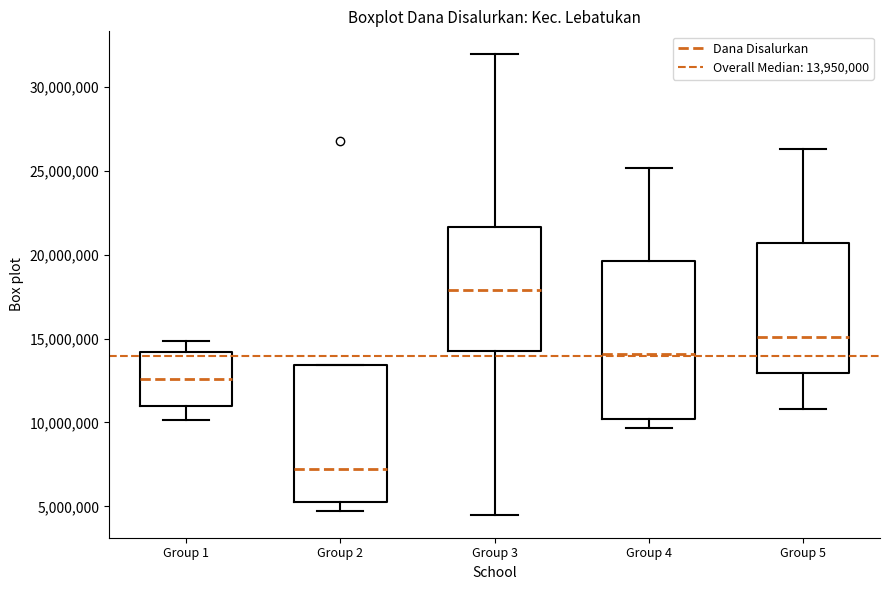

Where is the lower edge of the box for Group 4 on the y-axis? The values are not printed on the chart, so give them approximately, as read against the axis.

10000000